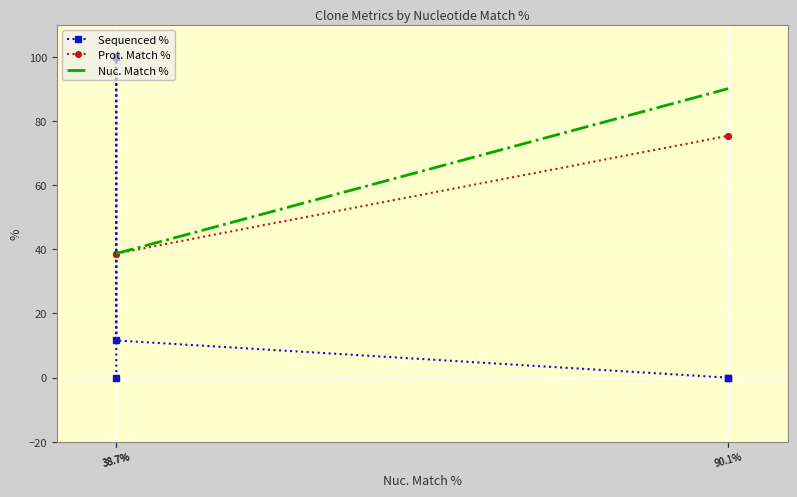

Which series has the largest range (max minus min)?

Sequenced %